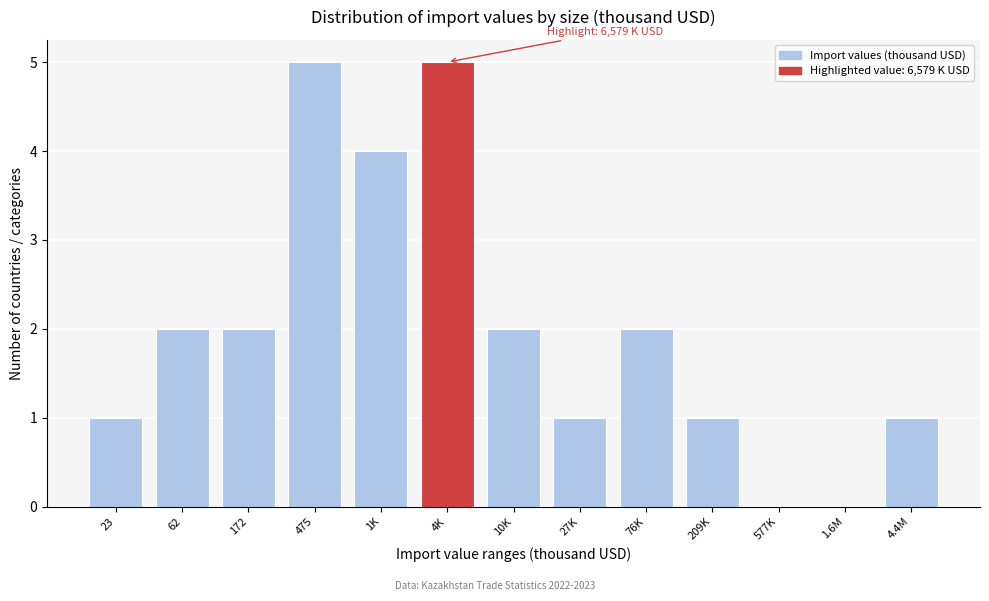

Reading right to left, transcribe all the data shown in this chart.

4.4M=1	1.6M=0	577K=0	209K=1	76K=2	27K=1	10K=2	4K=5	1K=4	475=5	172=2	62=2	23=1